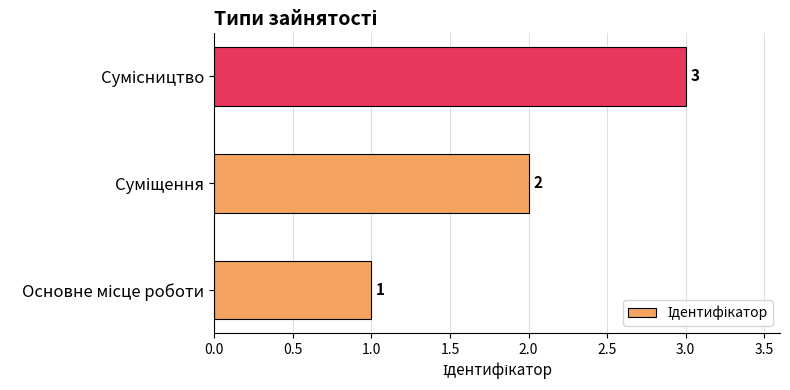

How many values are between 1 and 3?

3